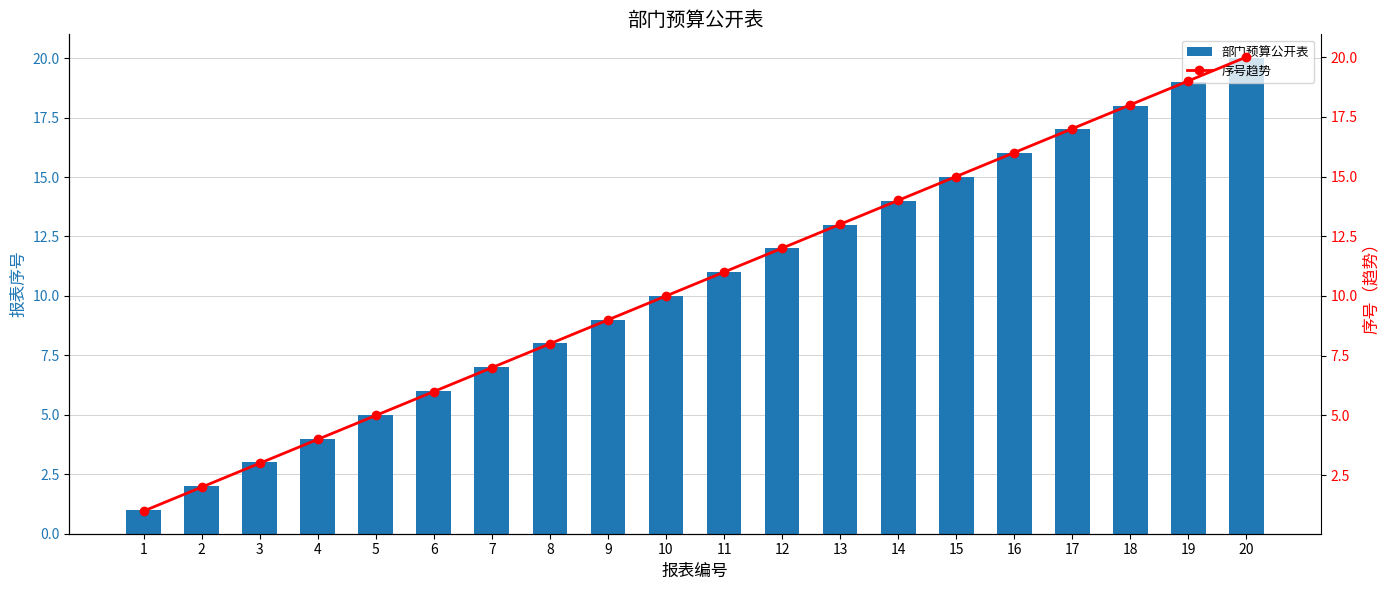

What is the difference between the second highest and second lowest values in the 部门预算公开表 series?

17